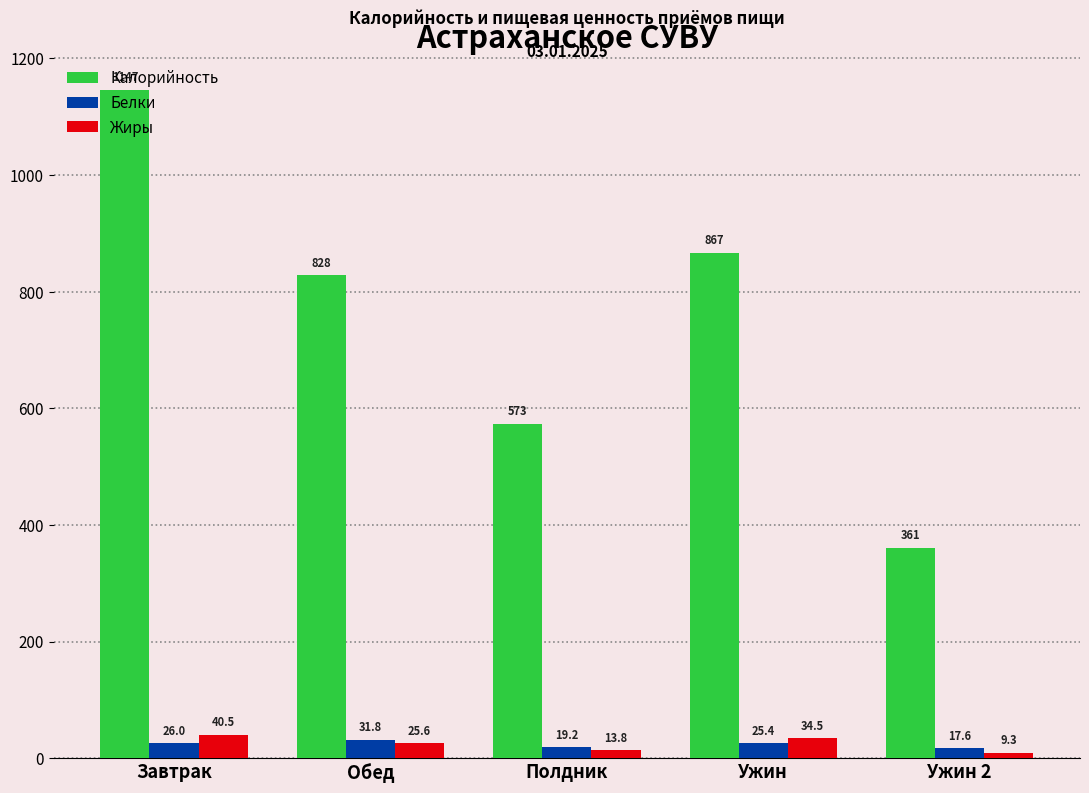

How many values in the Калорийность series are below 828?

2